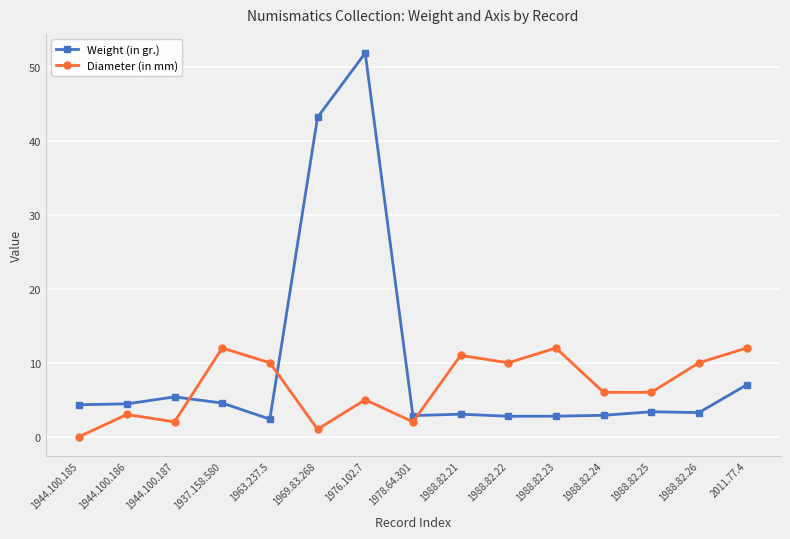

True or false: Diameter (in mm) has a value of 12.0 at 2011.77.4.

True